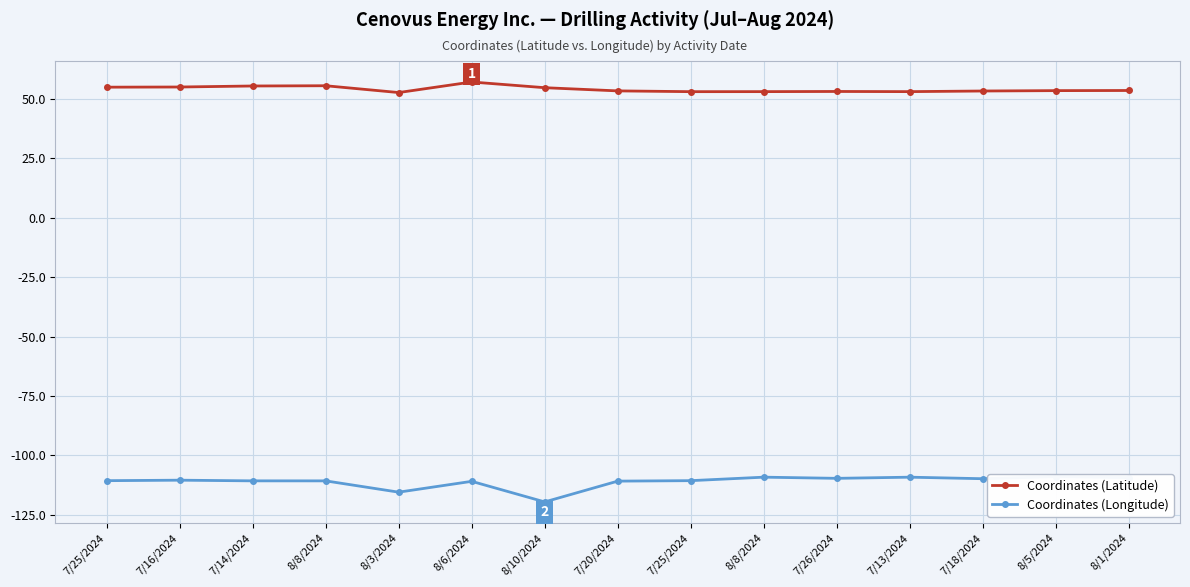

How many values in the Coordinates (Latitude) series are below 53?

1